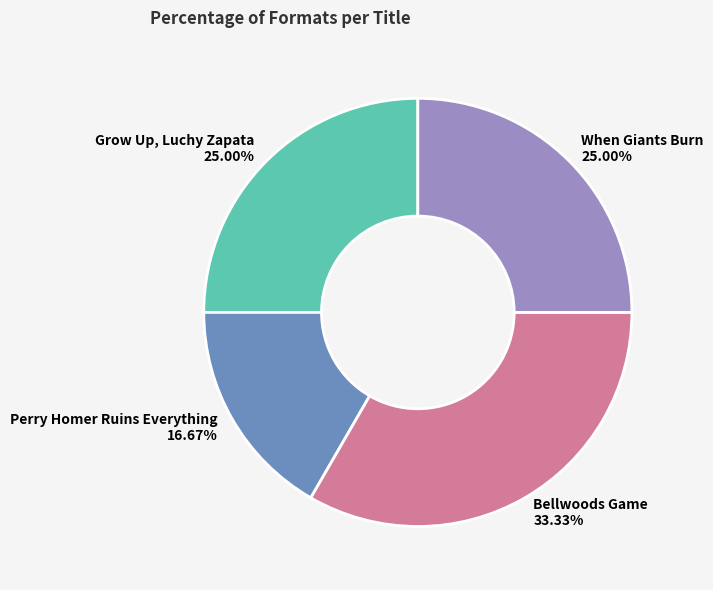

Does Grow Up, Luchy Zapata represent more than half of the total?

No